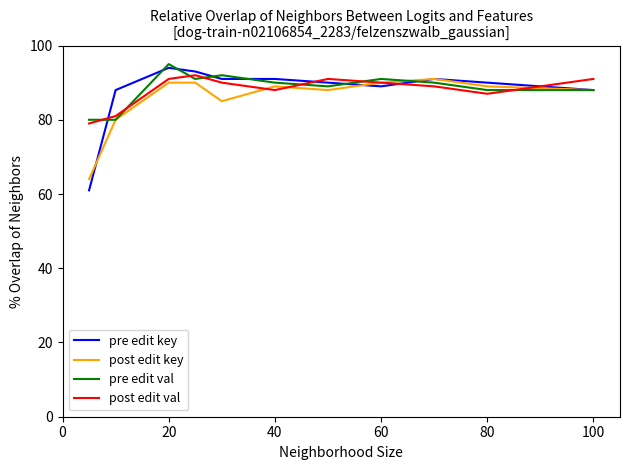

Which series has the largest range (max minus min)?

pre edit key